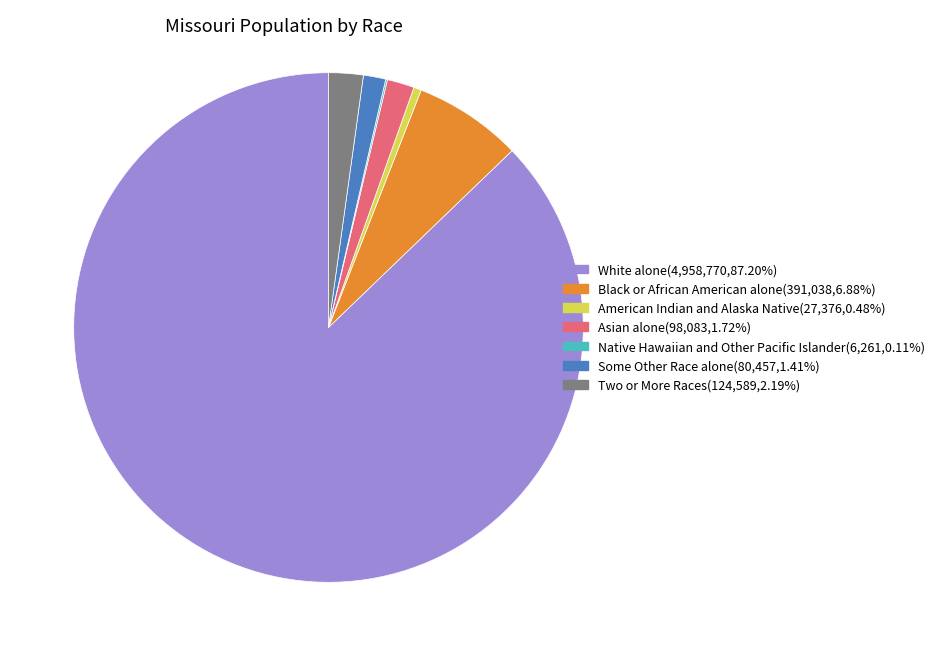

The White alone slice represents 87% of the pie. True or false?

True